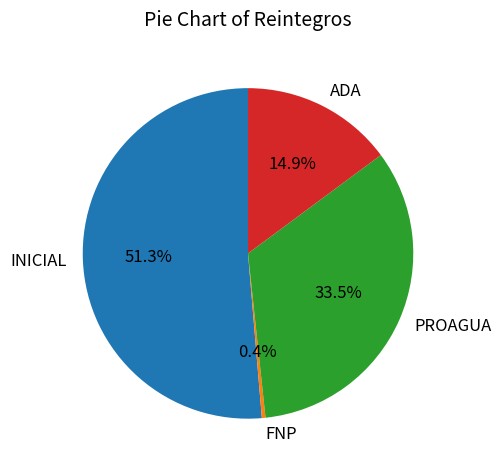

What is the smallest slice in the pie chart?

FNP